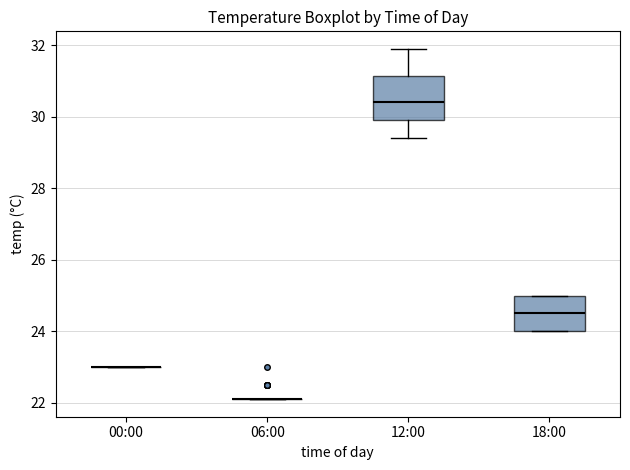

Reading left to right, transcribe this box plot: for each box, give where its median line is, the range the box spans, and where its two whiskers end, as read against the y-axis. The values are not printed on the chart, so give them approximately, as read against the axis.

00:00: box collapsed to a line at 23.0, whiskers 23.0 to 23.0
06:00: box collapsed to a line at 22.2, whiskers 22.2 to 22.2
12:00: median 30.4, box 30.0 to 31.2, whiskers 29.4 to 32.0
18:00: median 24.6, box 24.0 to 25.0, whiskers 24.0 to 25.0